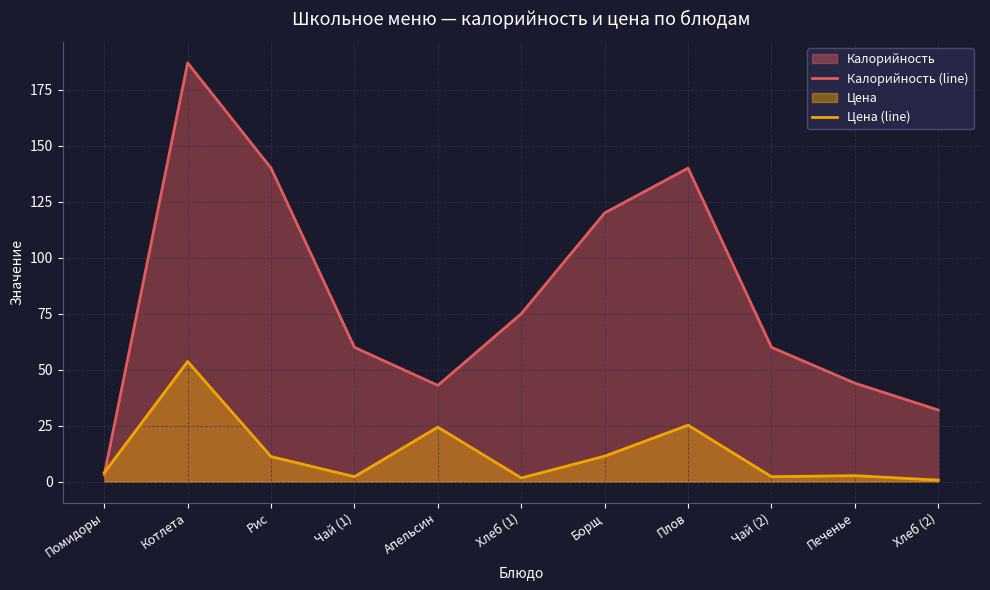

What is the difference between the second highest and minimum values in the Калорийность (line) series?

137.0